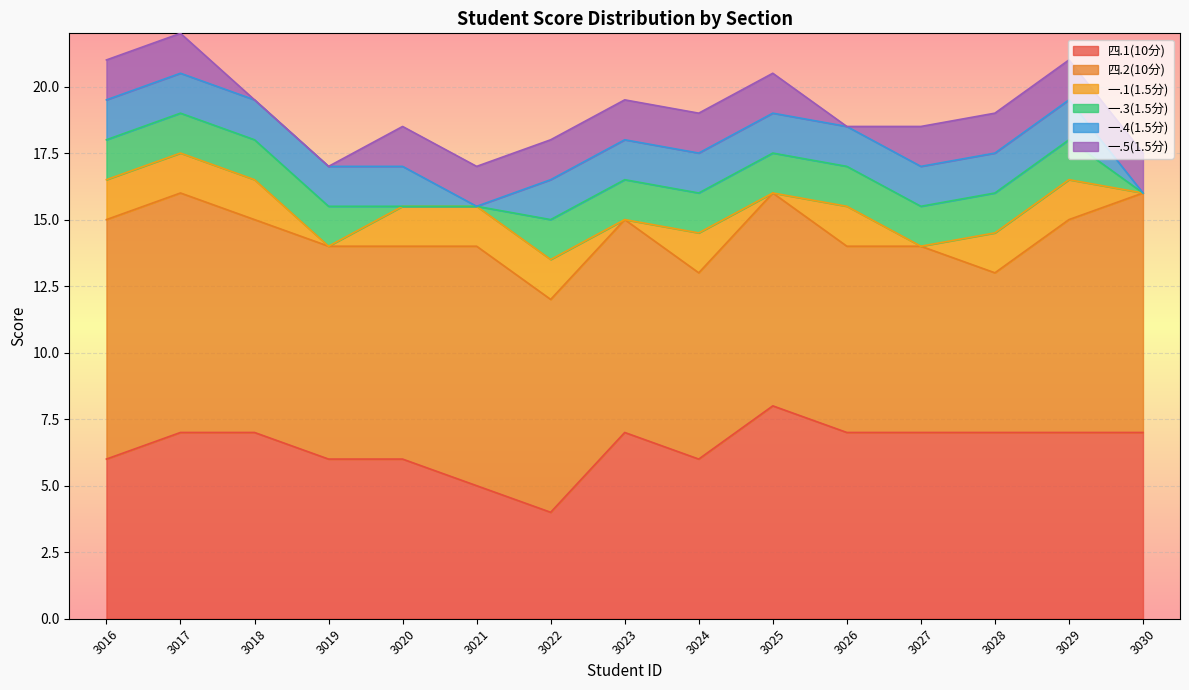

At which label does 四.1(10分) reach its minimum?

3022